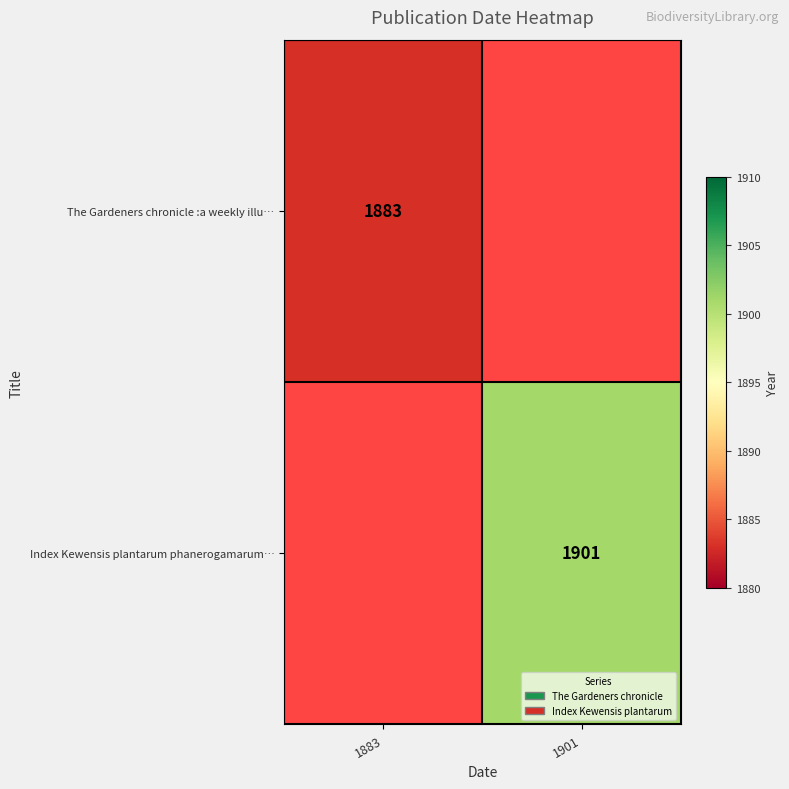

The The Gardeners chronicle :a weekly illu… series shows 2565.5 at 1883. True or false?

False